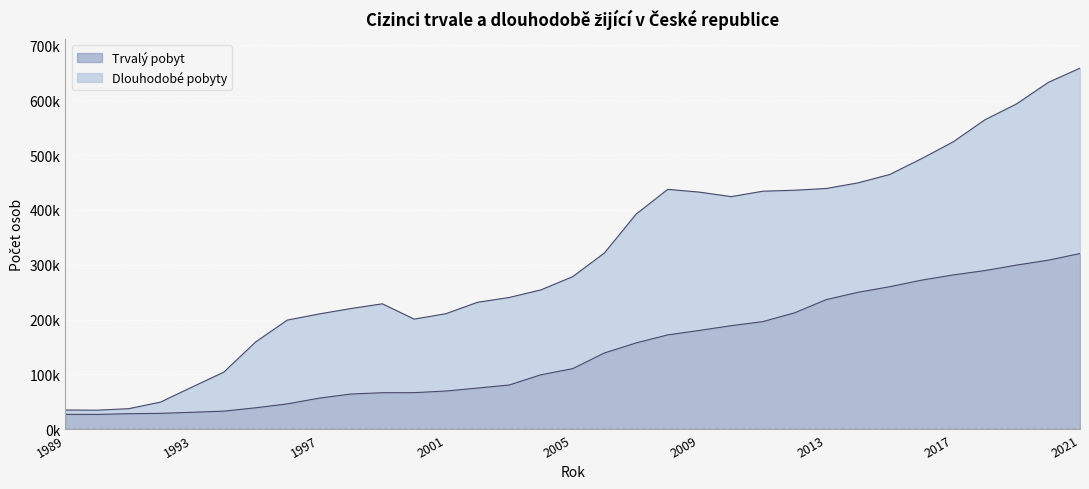

The chart shows a value of 415916 at 2019. True or false?

False